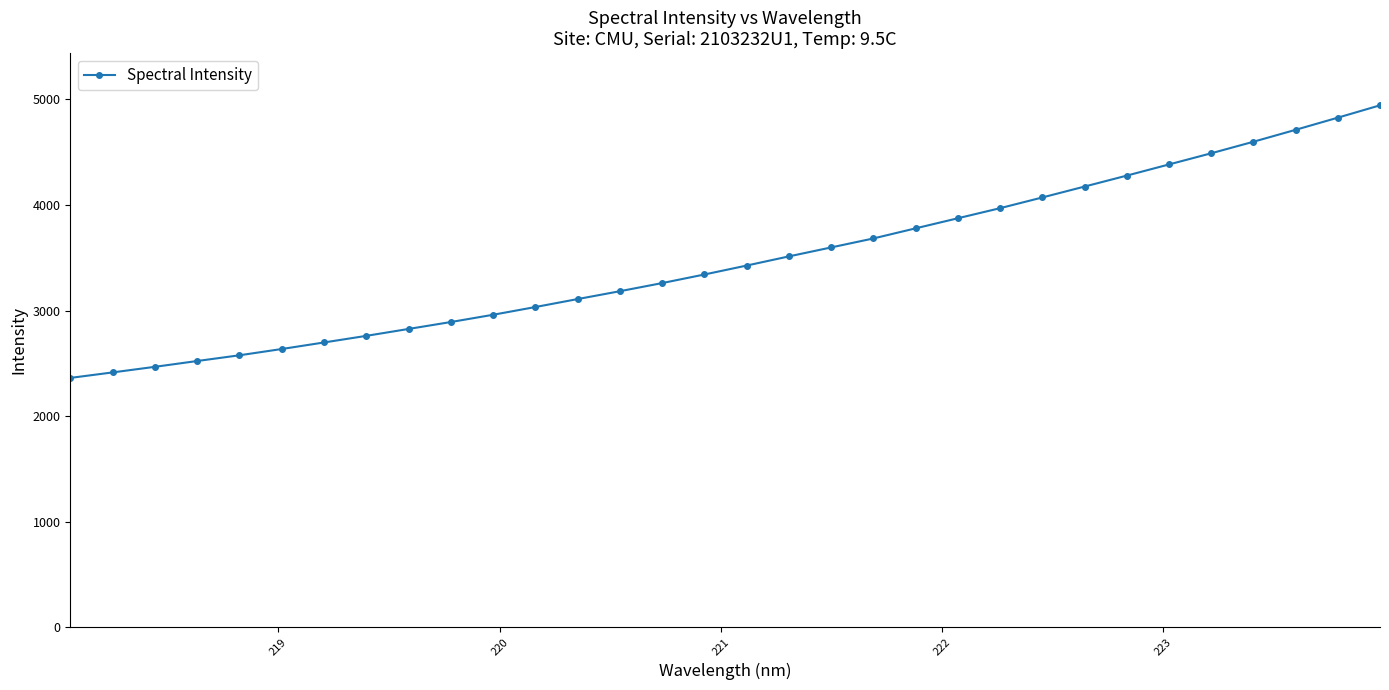

What is the maximum value shown in the chart?

4944.3